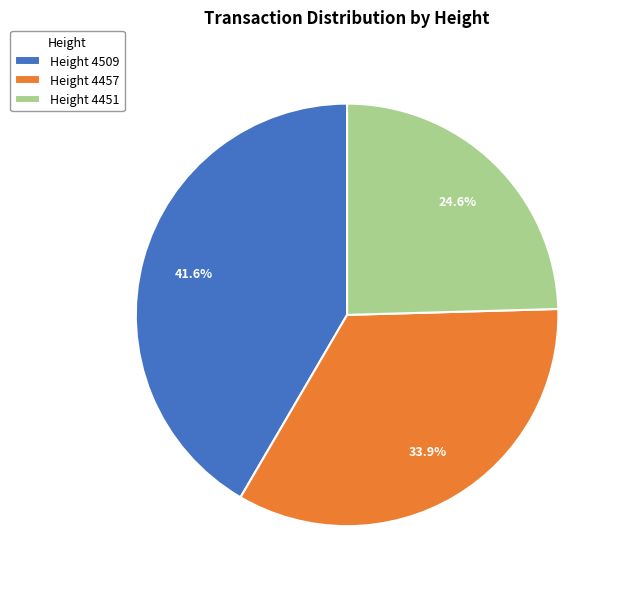

Which slice is the smallest?

Height 4451